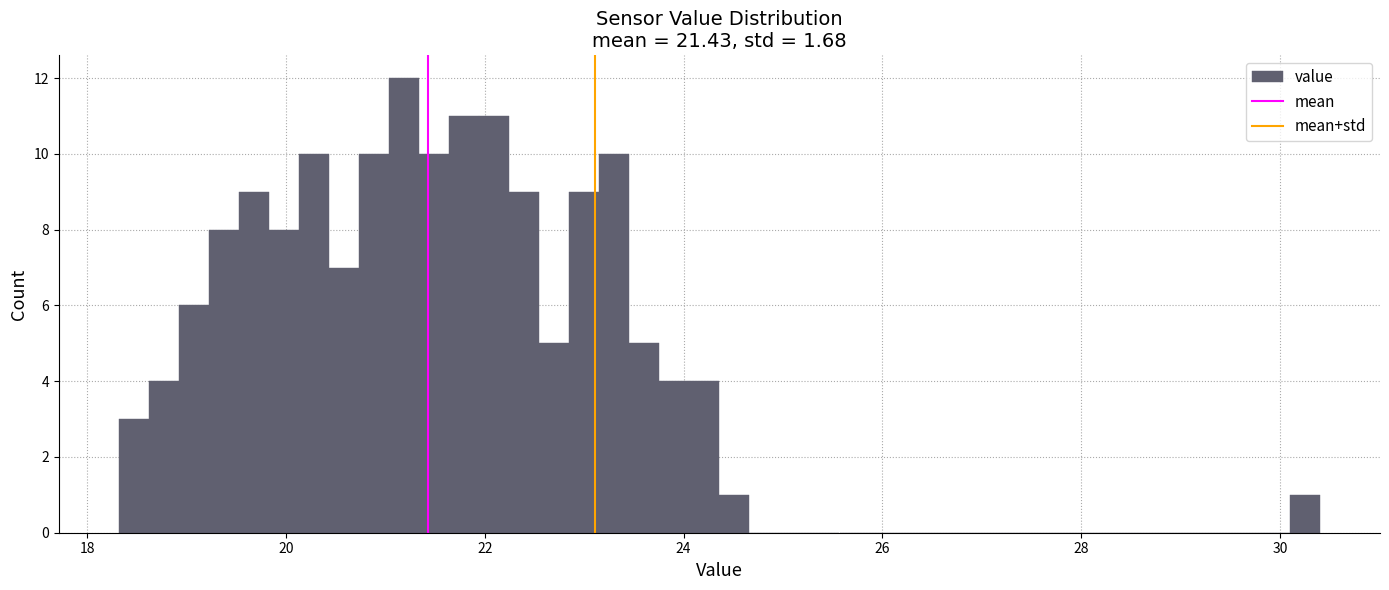

Around what value on the x-axis is the tallest bar? Give the approximate position of its centre, as read against the axis.

21.2